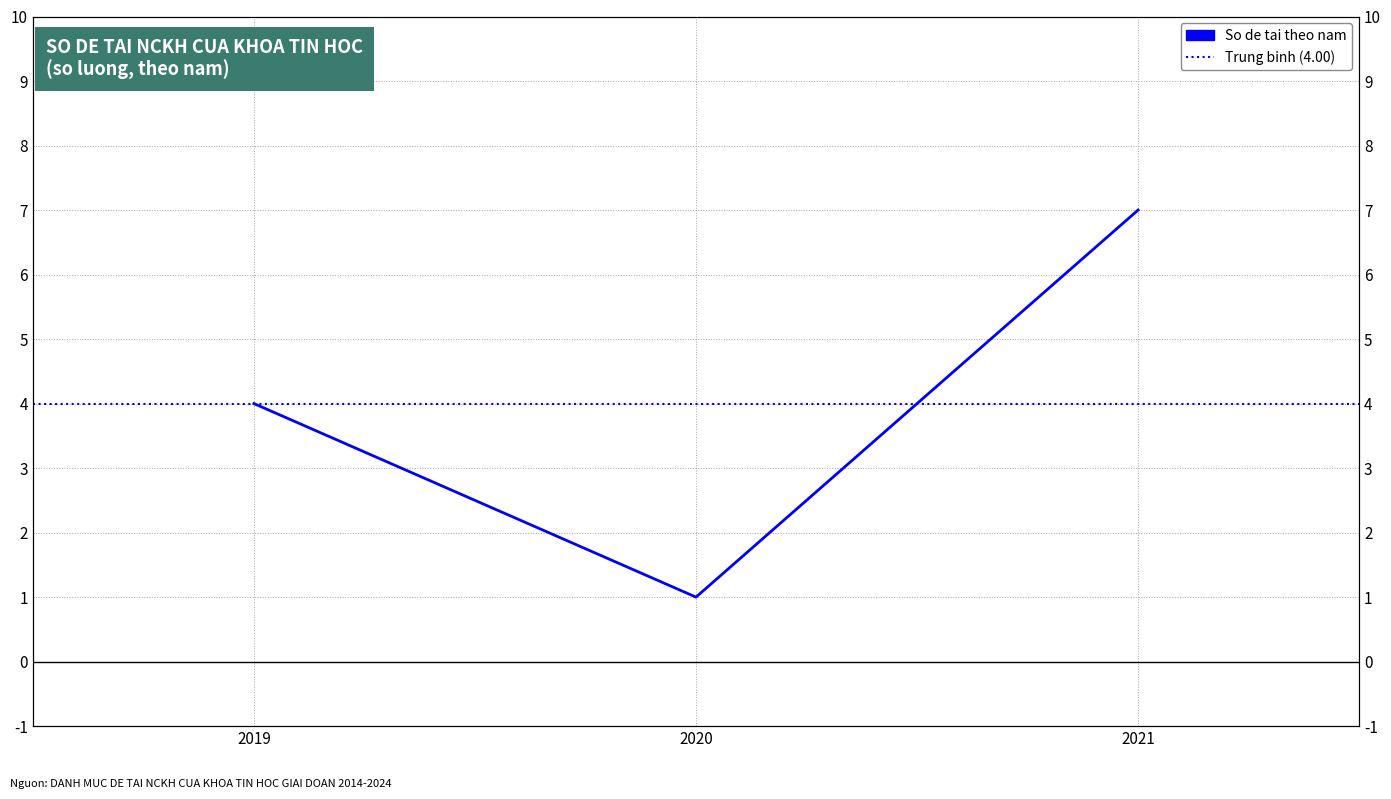

What is the average value?

4